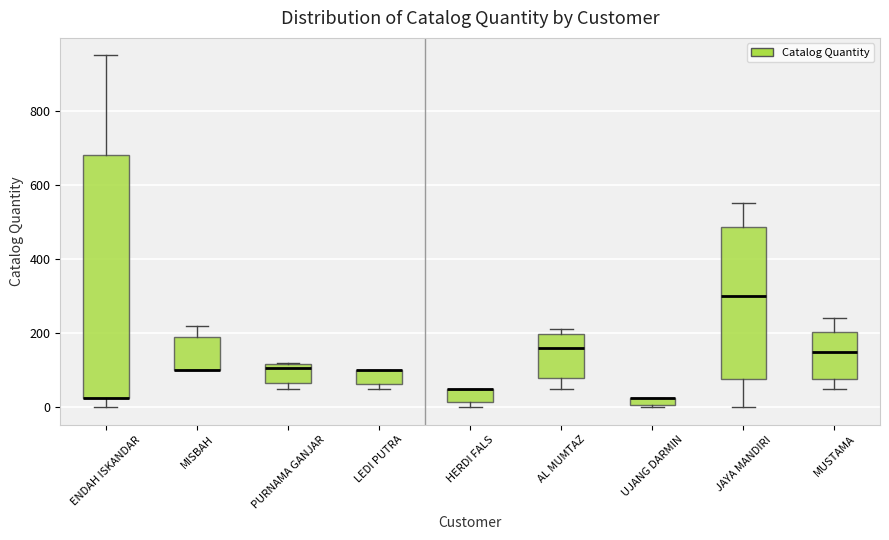

Where does the median line of the box for PURNAMA GANJAR sit on the y-axis? The values are not printed on the chart, so give them approximately, as read against the axis.

100